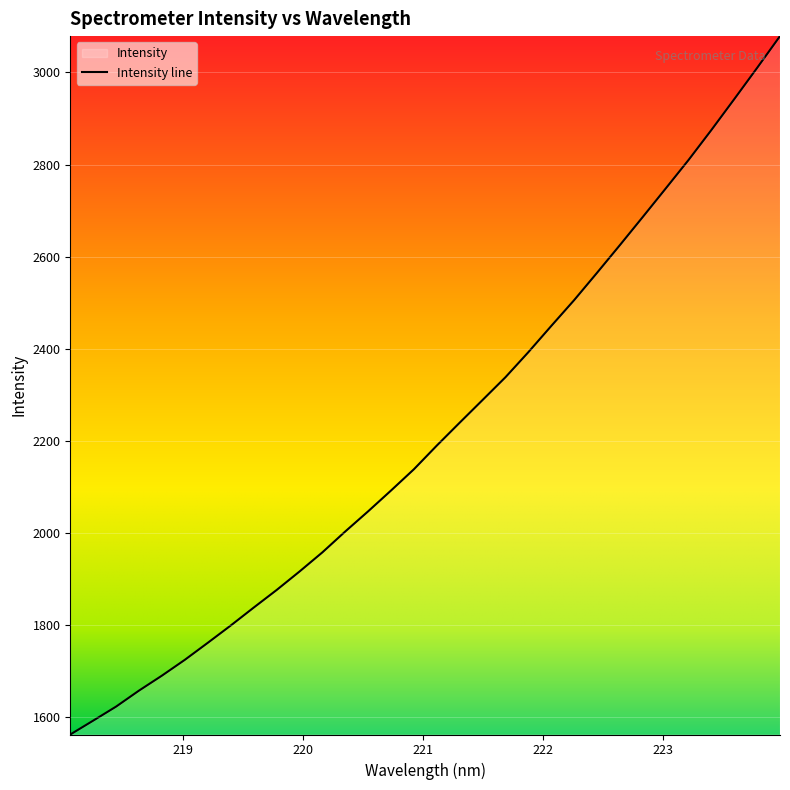

How many values are below 2189?

16